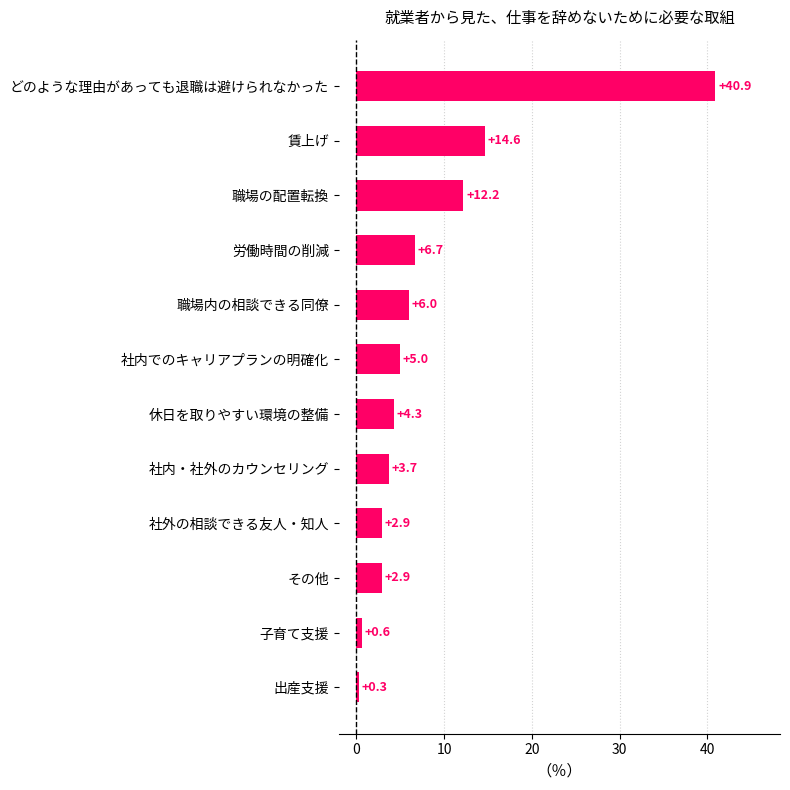

What is the maximum value shown in the chart?

40.9